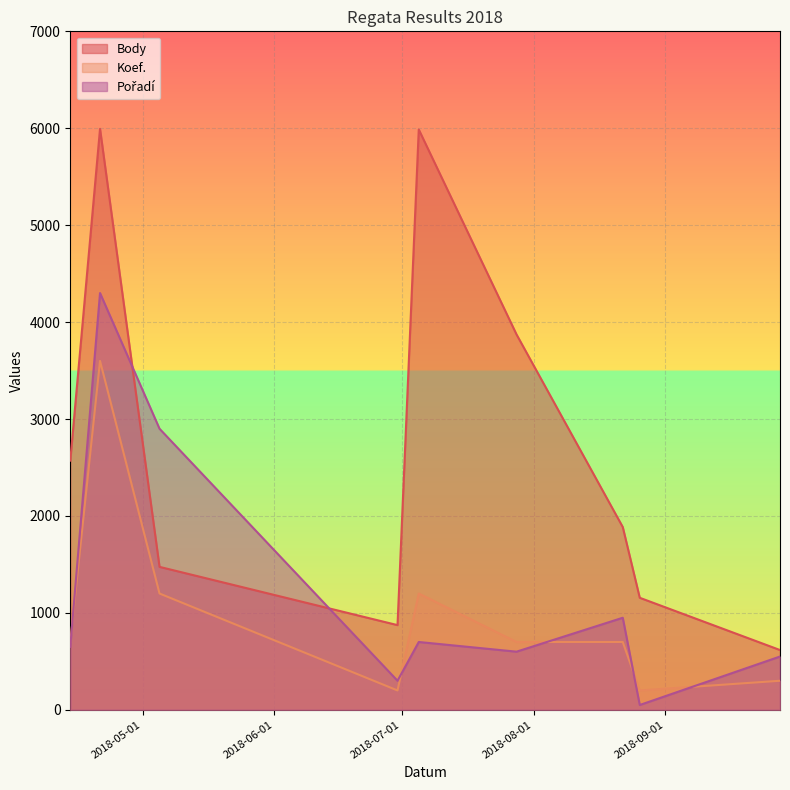

At which category is the sum across all series the highest?

2018-04-21